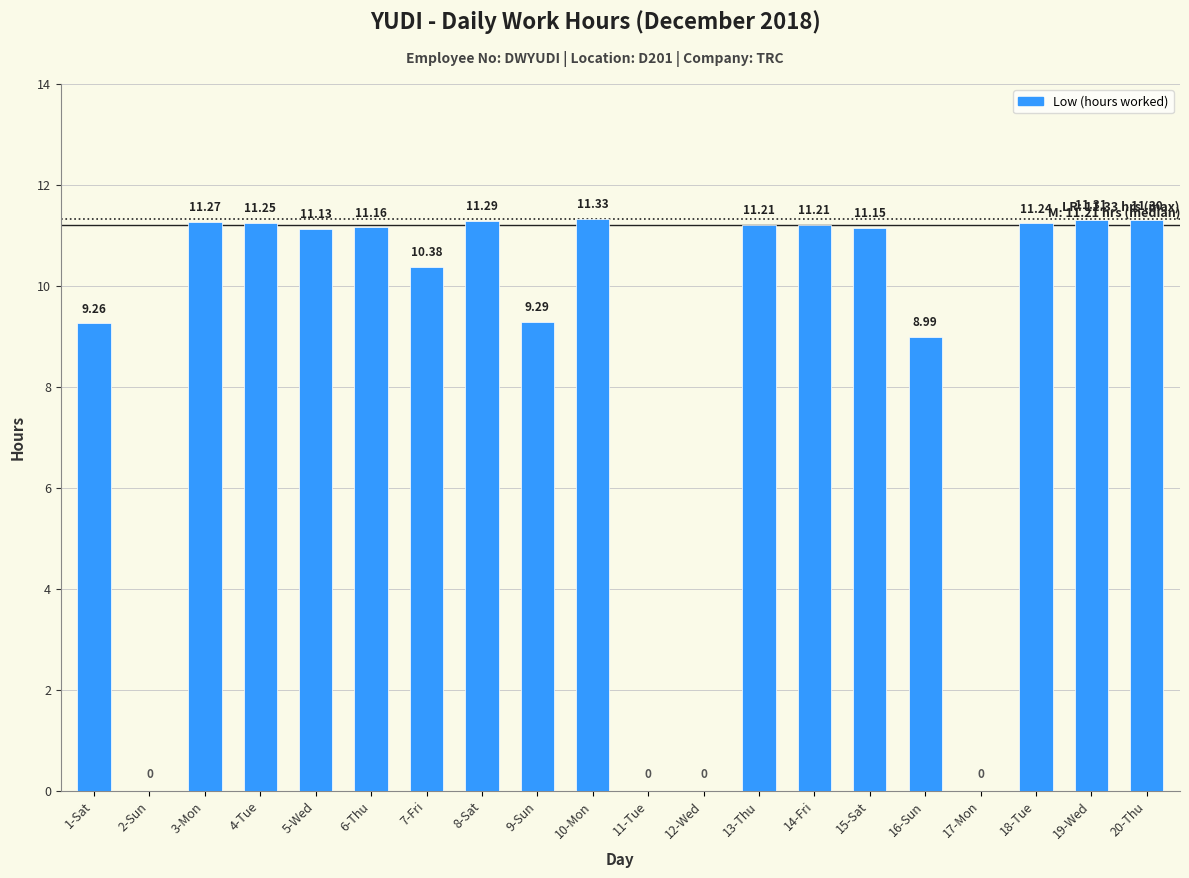

What is the change in value from 6-Thu to 17-Mon?

-11.2